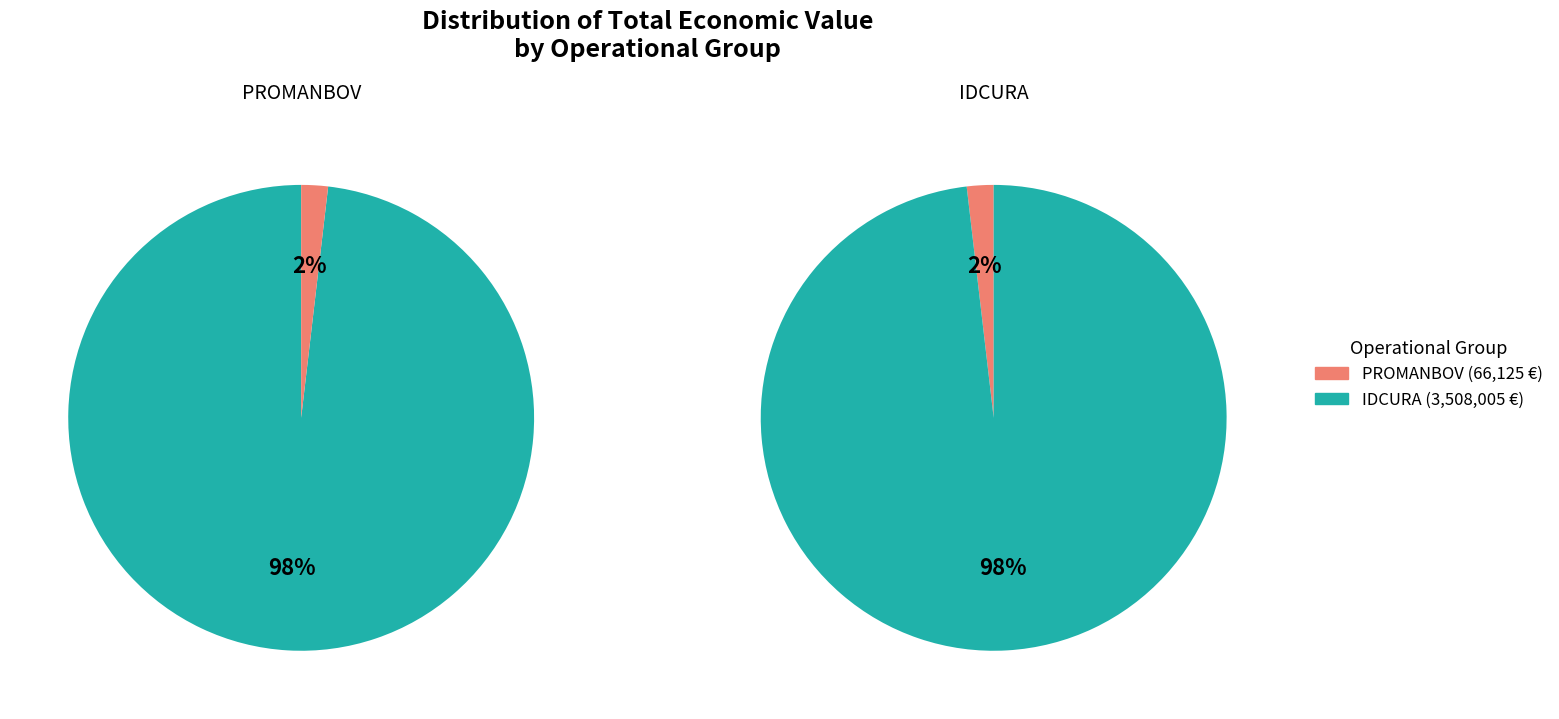

To the nearest percent, what percentage of the pie is IDCURA?

98%